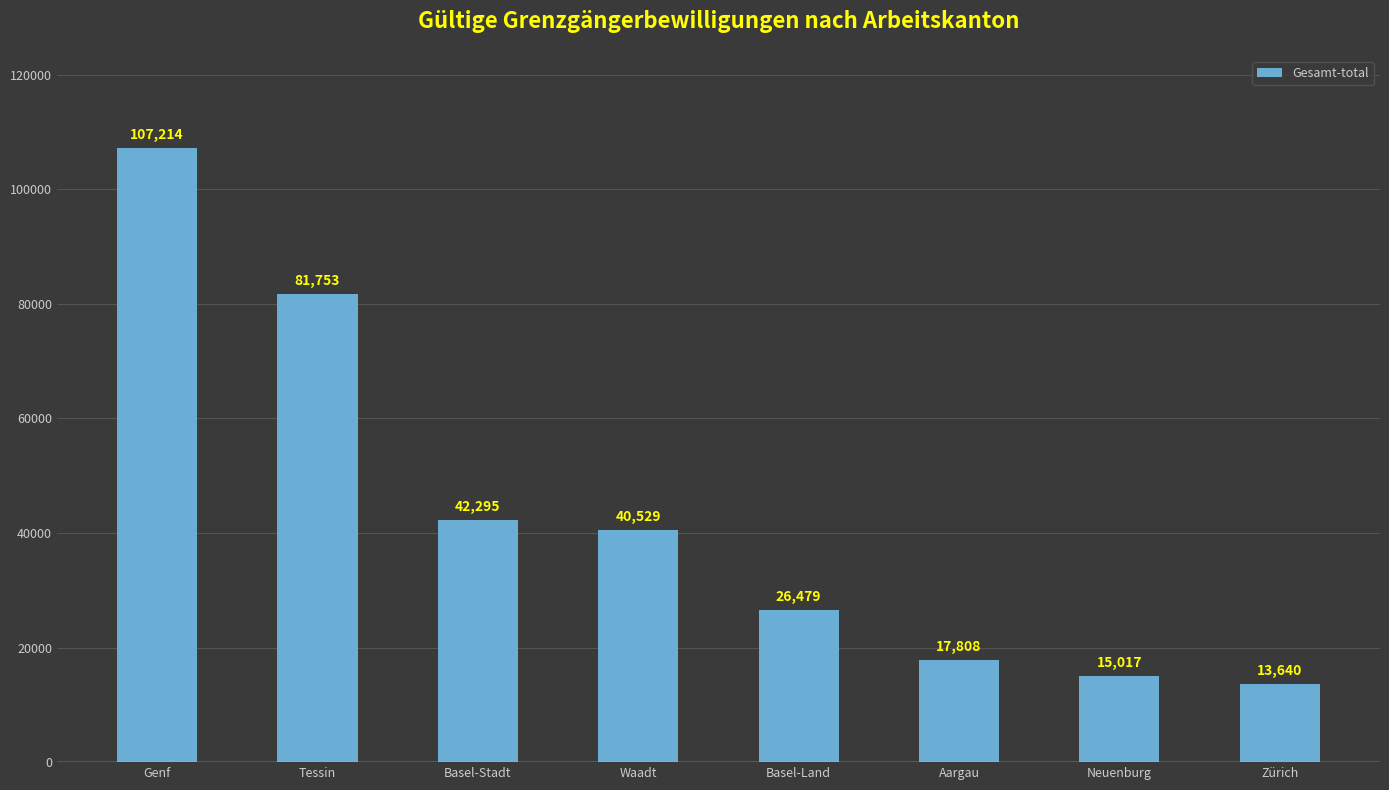

What is the sum of all values?

344735